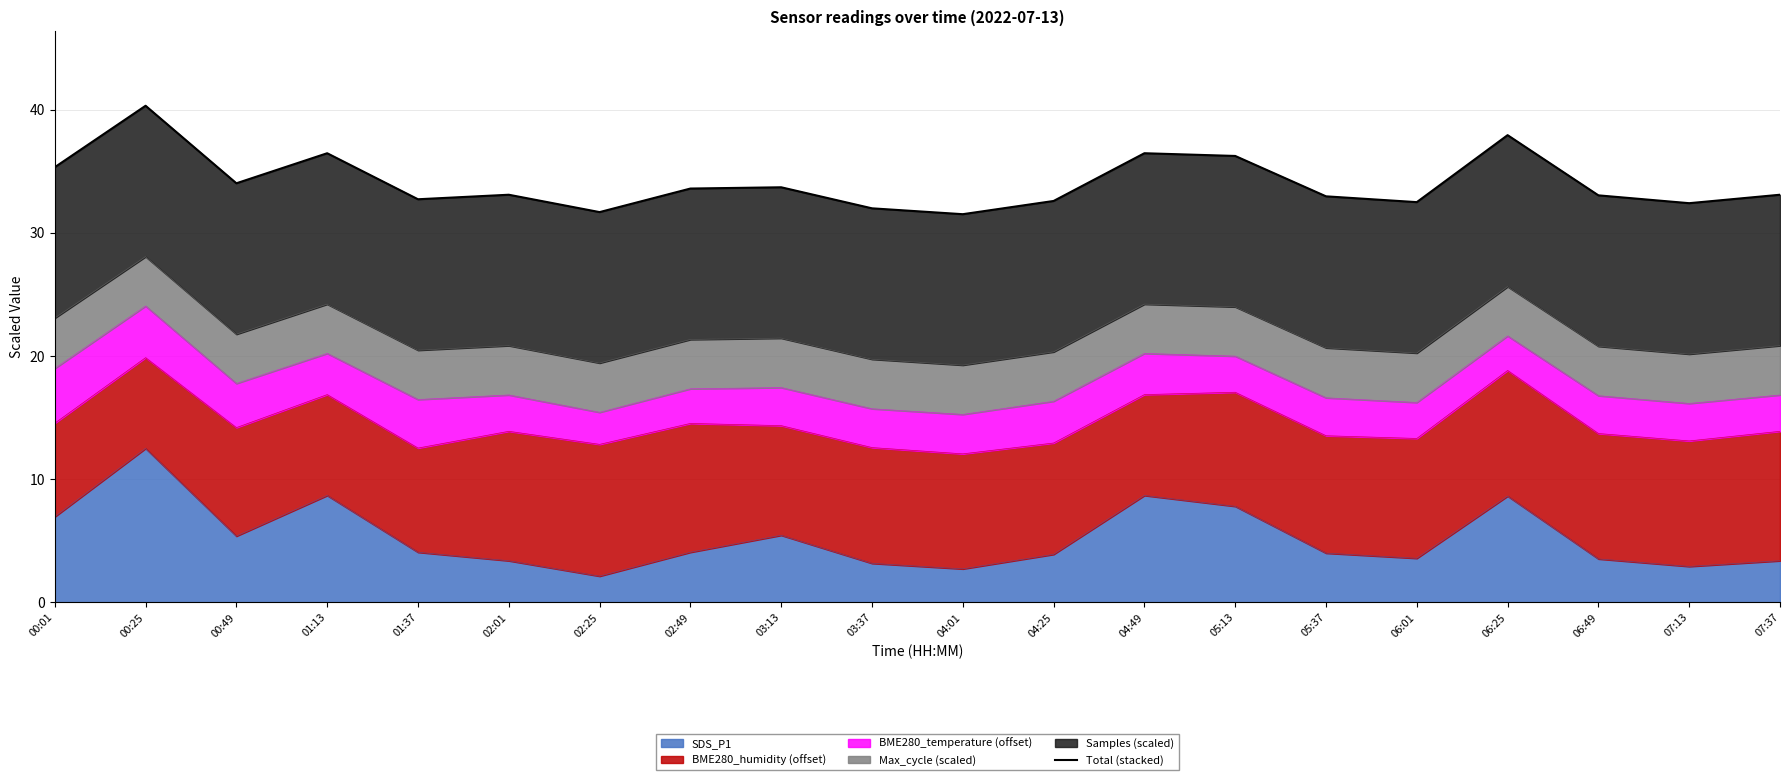

List the labels in order of value, smallest first.

04:01, 02:25, 03:37, 07:13, 06:01, 04:25, 01:37, 05:37, 06:49, 02:01, 07:37, 02:49, 03:13, 00:49, 00:01, 05:13, 01:13, 04:49, 06:25, 00:25